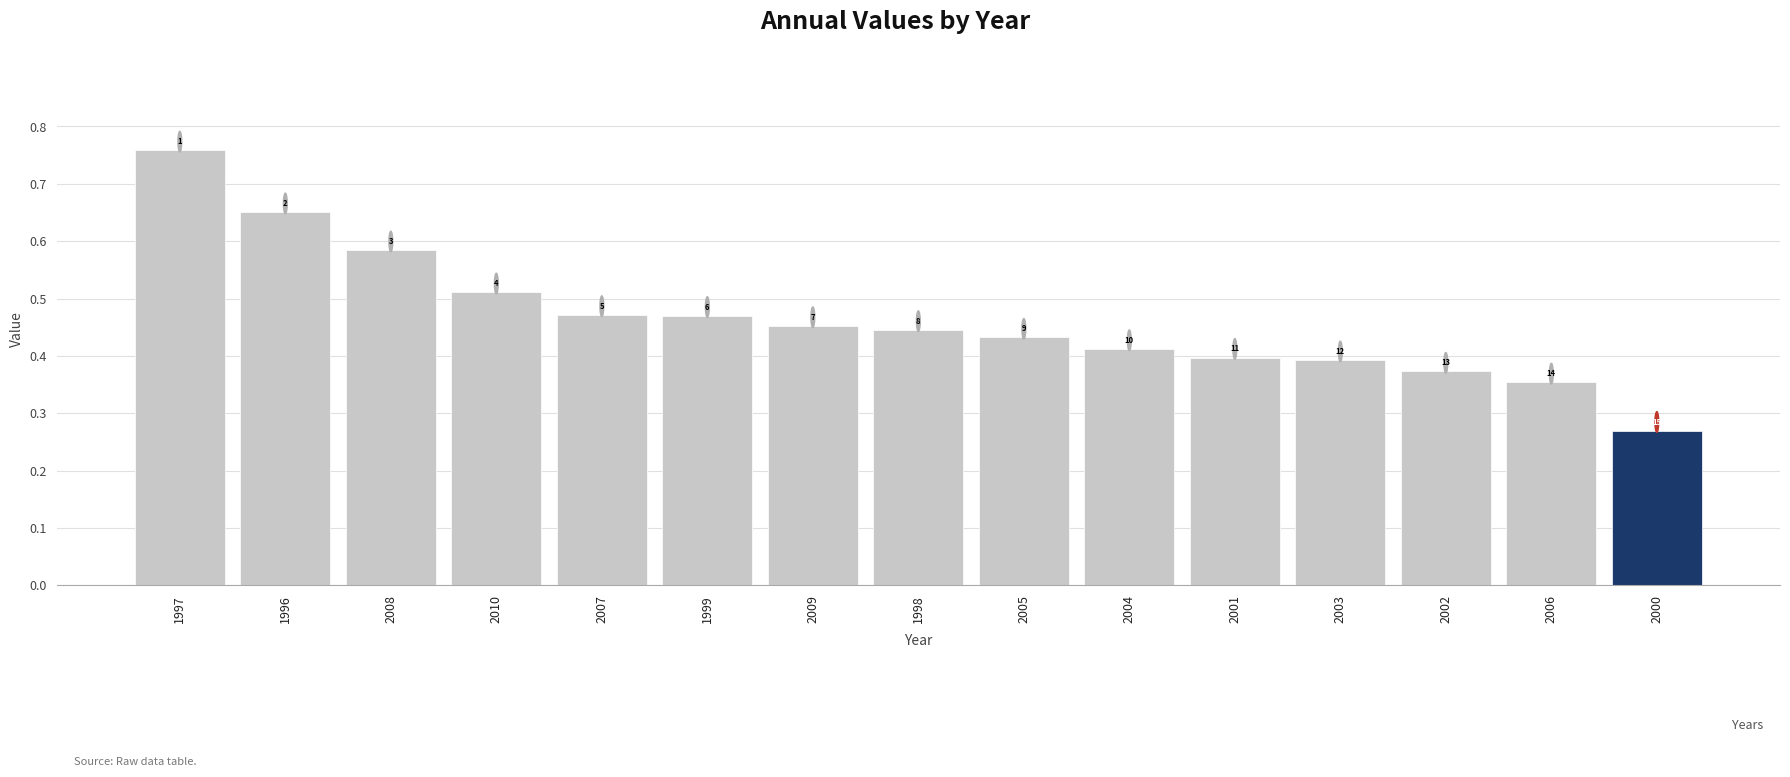

Reading left to right, transcribe all the data shown in this chart.

1997=0.8	1996=0.7	2008=0.6	2010=0.5	2007=0.5	1999=0.5	2009=0.5	1998=0.4	2005=0.4	2004=0.4	2001=0.4	2003=0.4	2002=0.4	2006=0.4	2000=0.3